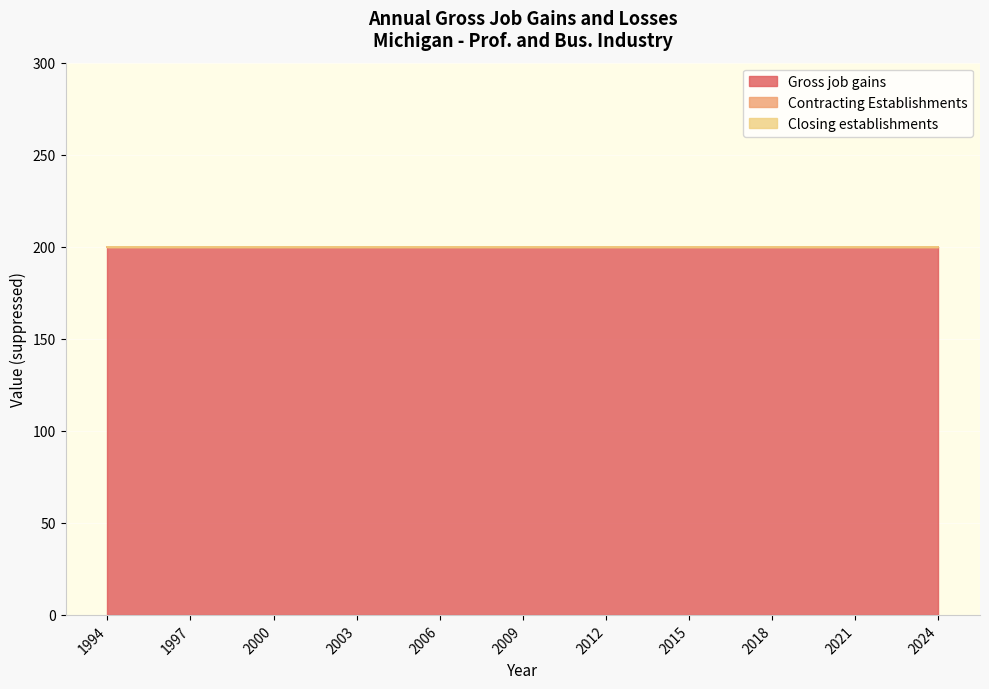

True or false: Contracting Establishments and Closing establishments intersect in this chart.

False